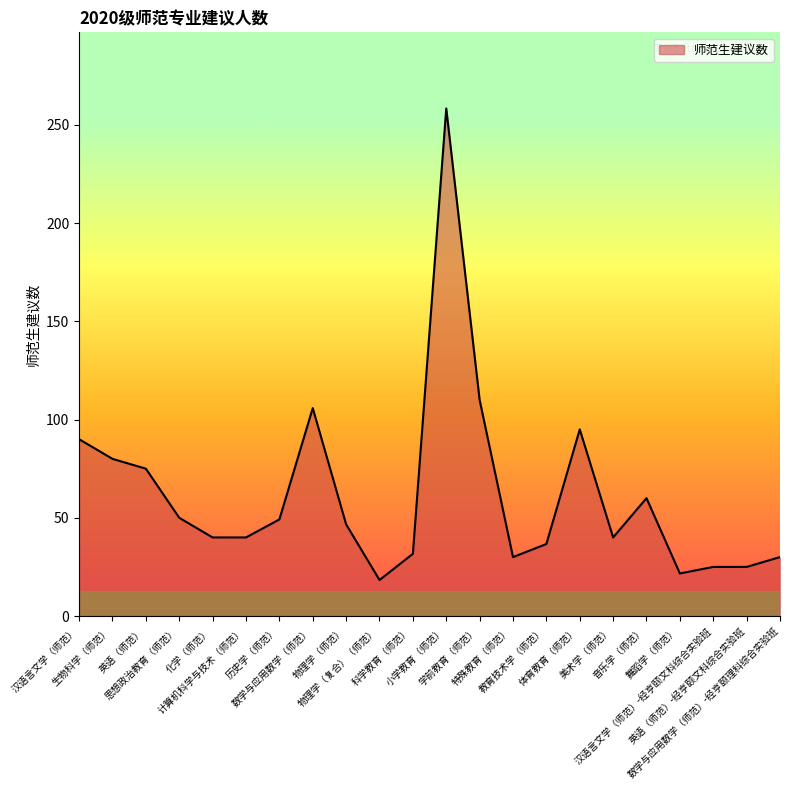

What is the change in value from 计算机科学与技术（师范） to 科学教育（师范）?

-8.3